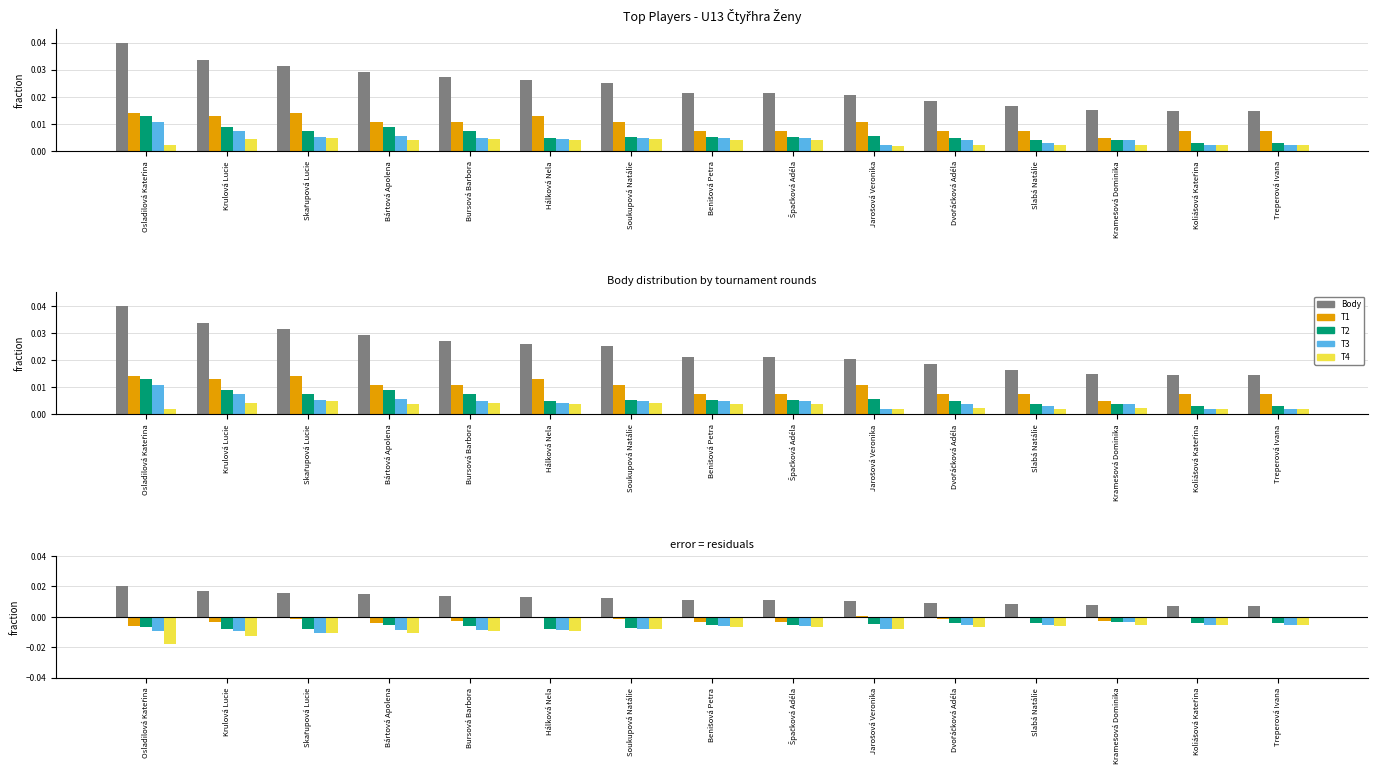

What is the label of the 8th bar from the left?

Benišová Petra